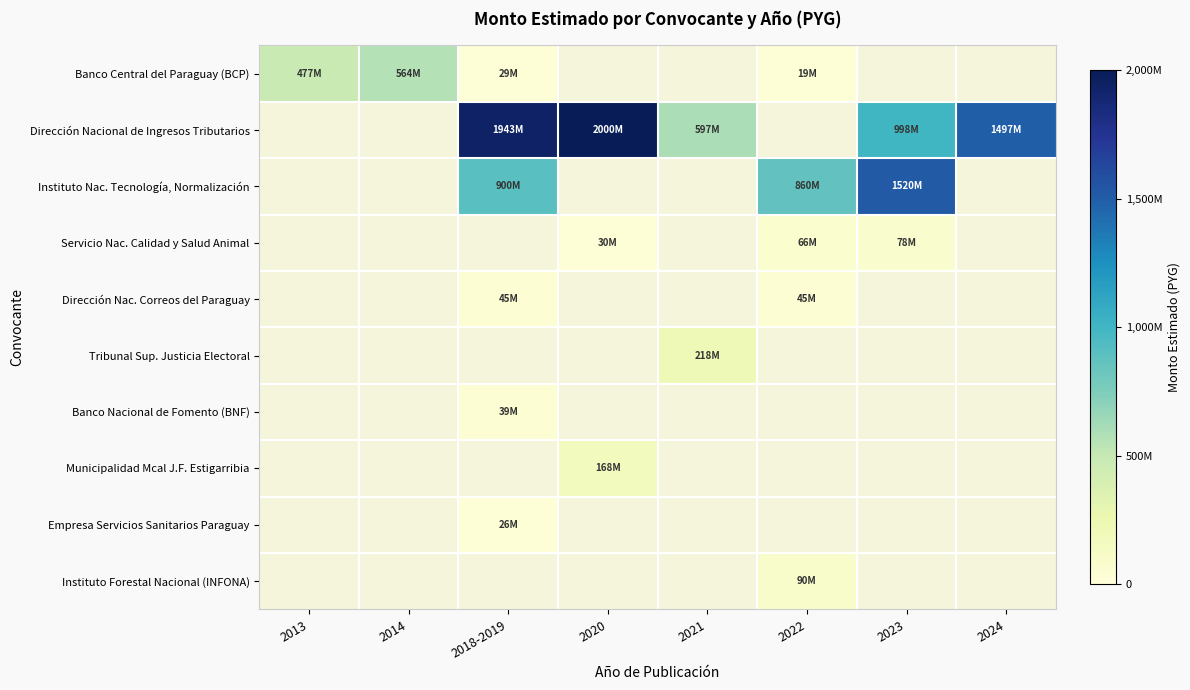

What is the sum of the Instituto Nac. Tecnología, Normalización values at 2023 and 2018-2019?

2419999900.0